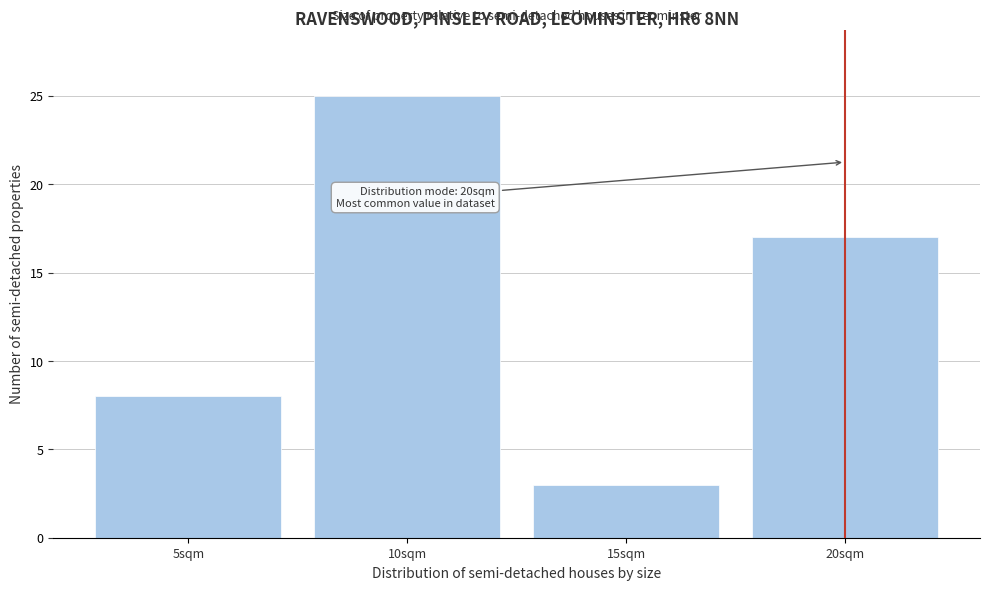

Which range on the x-axis has the tallest bar?

7.5 to 12.5